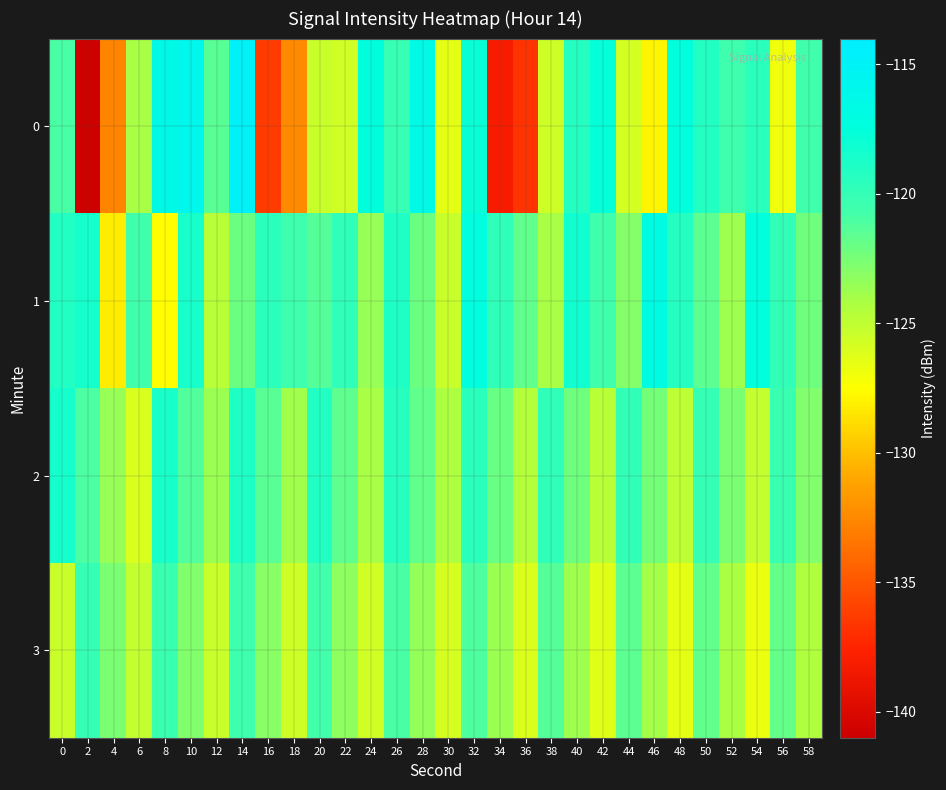

Which label corresponds to the smallest value in the chart?

2